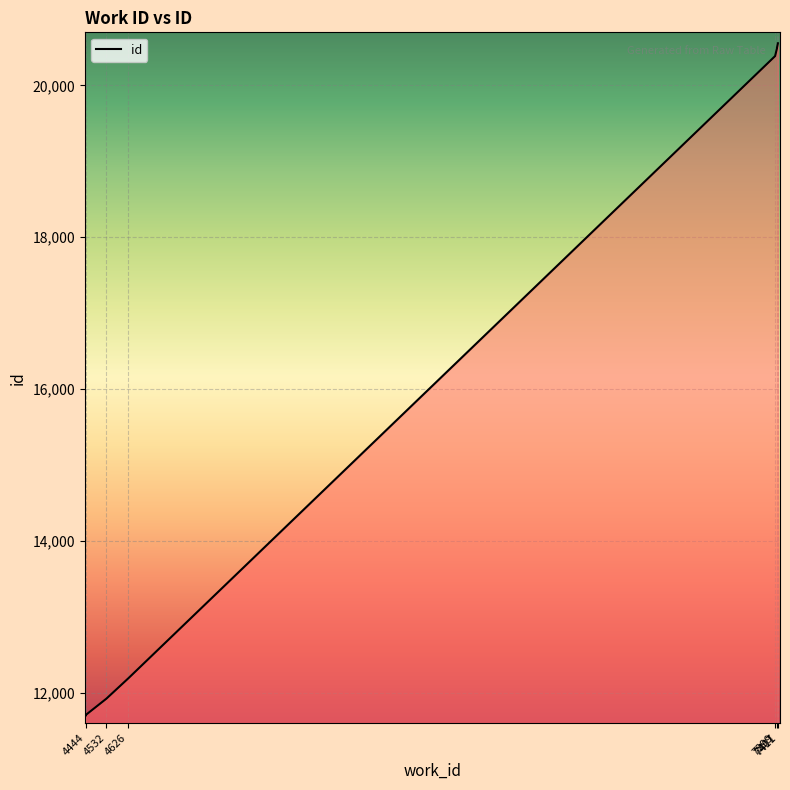

Which has a higher value, 7411 or 4444?

7411